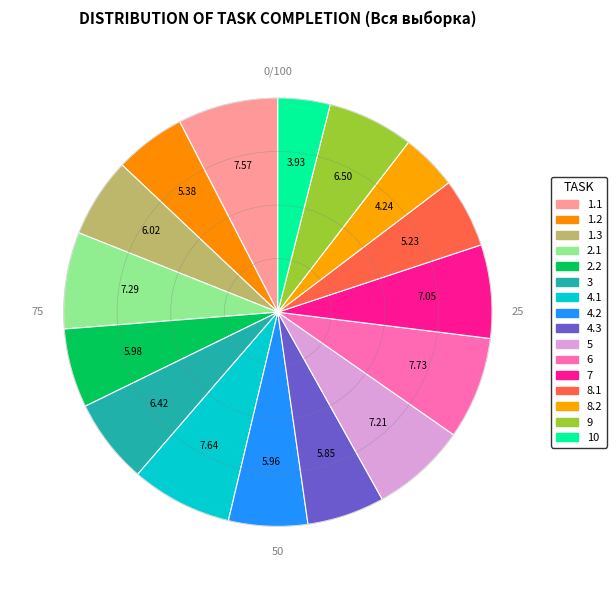

Rank the categories by value from lowest to highest.

10, 8.2, 8.1, 1.2, 4.3, 4.2, 2.2, 1.3, 3, 9, 7, 5, 2.1, 1.1, 4.1, 6